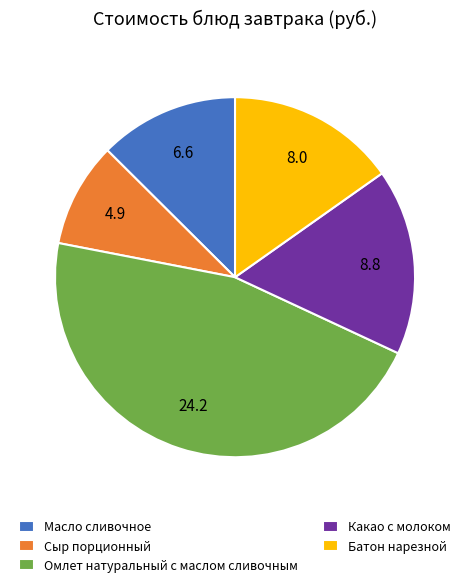

Between Омлет натуральный с маслом сливочным and Масло сливочное, which is larger?

Омлет натуральный с маслом сливочным